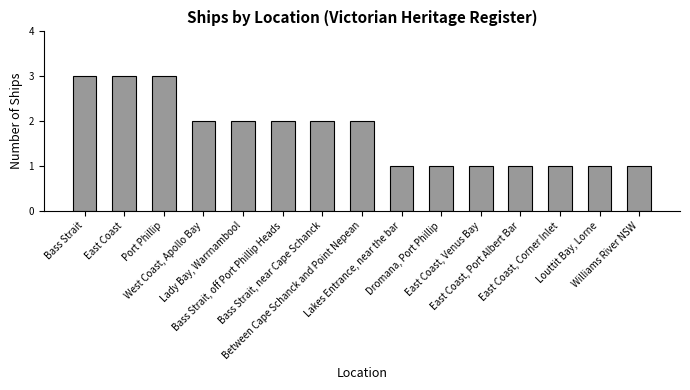

Are the bars grouped side by side (vs. stacked)?

No